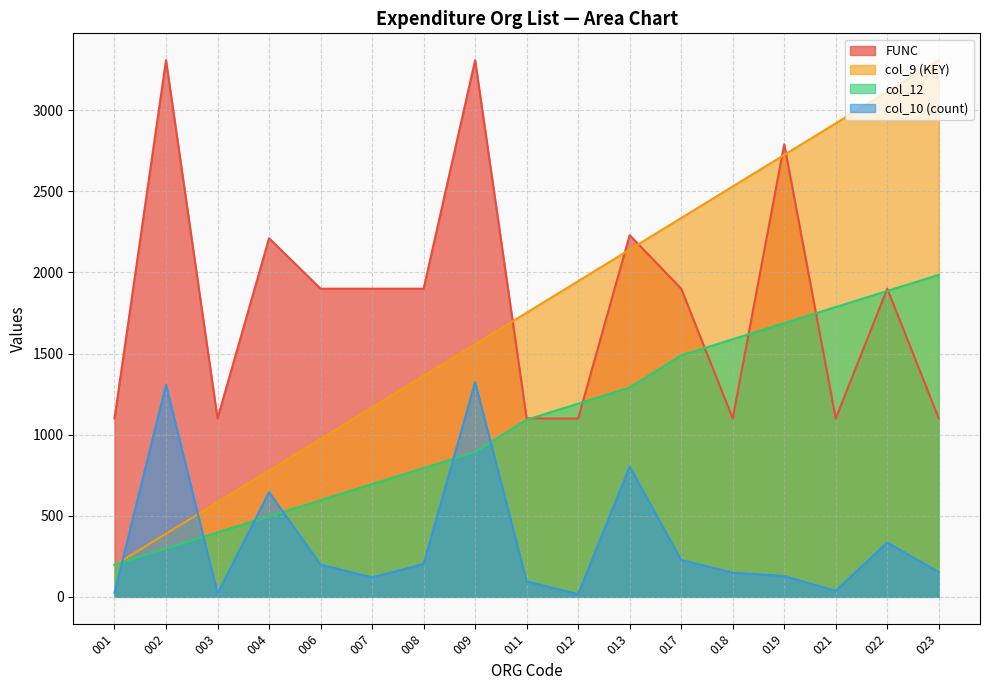

The value of col_9 (KEY) at 023 is 1420.6. True or false?

False